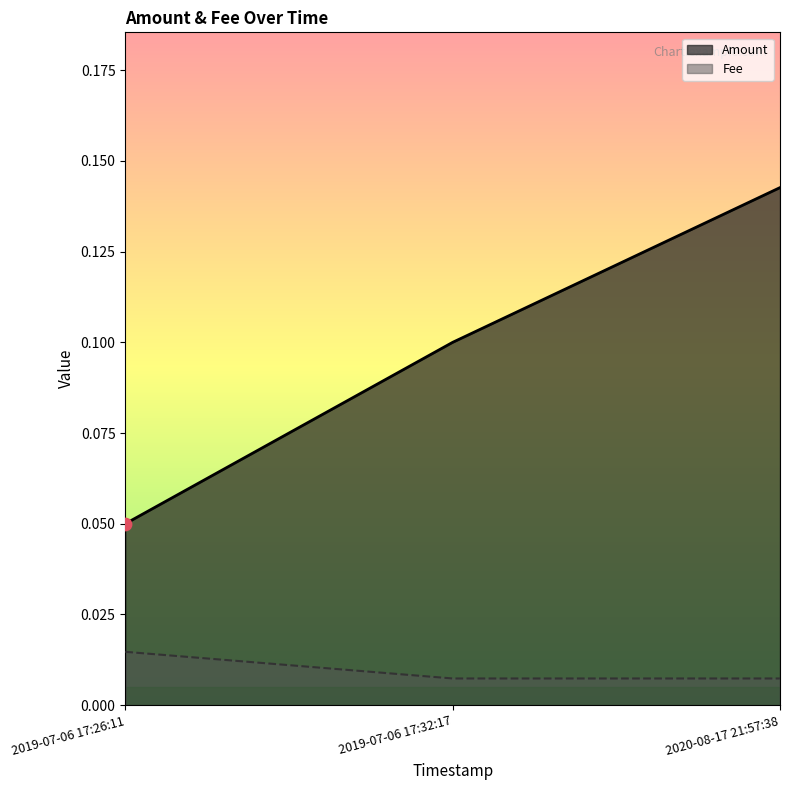

At which category is the sum across all series the highest?

2020-08-17 21:57:38